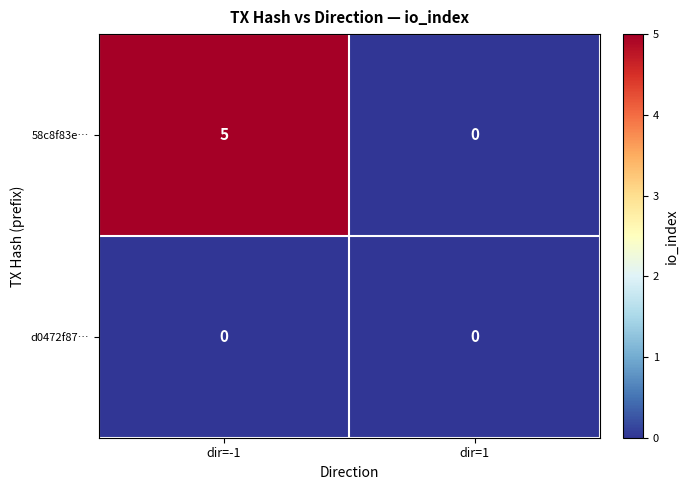

What is the maximum value shown in the chart?

5